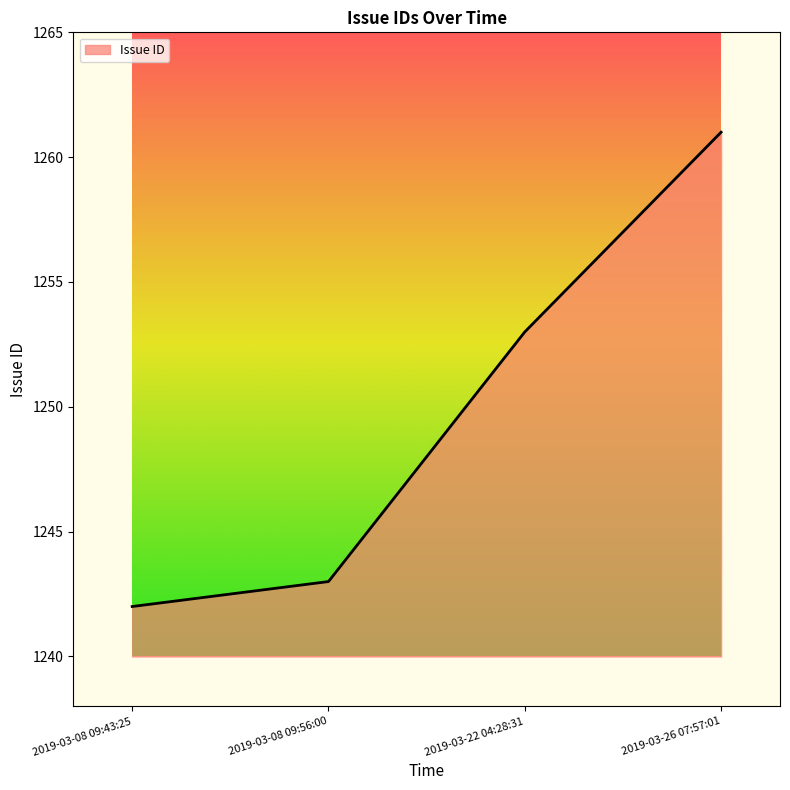

What is the sum of all values?

4999